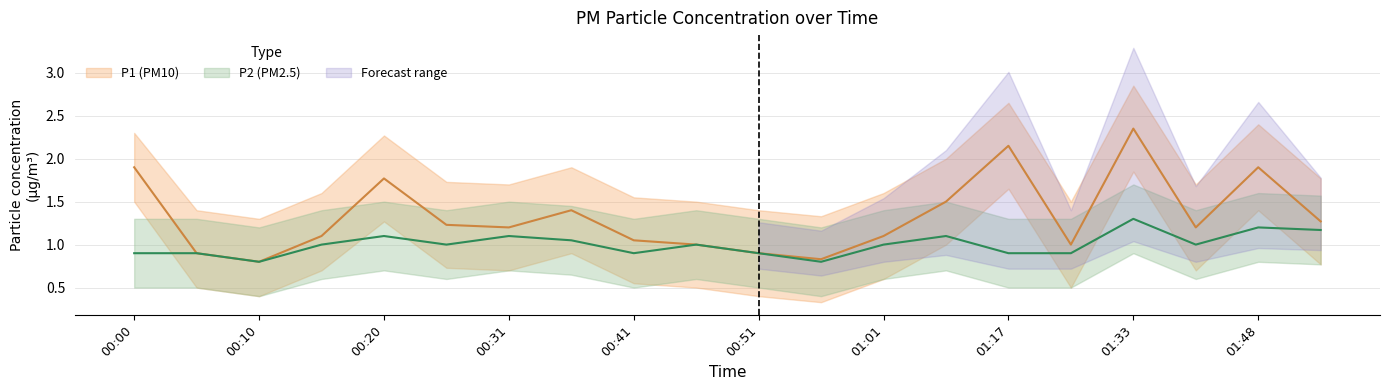

Reading right to left, what are all the values shown in this chart?

P1: 01:53=1.3	01:48=1.9	01:43=1.2	01:33=2.4	01:28=1.0	01:17=2.1	01:07=1.5	01:01=1.1	00:56=0.8	00:51=0.9	00:46=1.0	00:41=1.1	00:36=1.4	00:31=1.2	00:26=1.2	00:20=1.8	00:15=1.1	00:10=0.8	00:05=0.9	00:00=1.9
P2: 01:53=1.2	01:48=1.2	01:43=1.0	01:33=1.3	01:28=0.9	01:17=0.9	01:07=1.1	01:01=1.0	00:56=0.8	00:51=0.9	00:46=1.0	00:41=0.9	00:36=1.1	00:31=1.1	00:26=1.0	00:20=1.1	00:15=1.0	00:10=0.8	00:05=0.9	00:00=0.9
P1_upper: 01:53=1.8	01:48=2.4	01:43=1.7	01:33=2.9	01:28=1.5	01:17=2.6	01:07=2.0	01:01=1.6	00:56=1.3	00:51=1.4	00:46=1.5	00:41=1.6	00:36=1.9	00:31=1.7	00:26=1.7	00:20=2.3	00:15=1.6	00:10=1.3	00:05=1.4	00:00=2.3
P1_lower: 01:53=0.8	01:48=1.4	01:43=0.7	01:33=1.9	01:28=0.5	01:17=1.6	01:07=1.0	01:01=0.6	00:56=0.3	00:51=0.4	00:46=0.5	00:41=0.6	00:36=0.9	00:31=0.7	00:26=0.7	00:20=1.3	00:15=0.7	00:10=0.4	00:05=0.5	00:00=1.5
P2_upper: 01:53=1.6	01:48=1.6	01:43=1.4	01:33=1.7	01:28=1.3	01:17=1.3	01:07=1.5	01:01=1.4	00:56=1.2	00:51=1.3	00:46=1.4	00:41=1.3	00:36=1.4	00:31=1.5	00:26=1.4	00:20=1.5	00:15=1.4	00:10=1.2	00:05=1.3	00:00=1.3
P2_lower: 01:53=0.8	01:48=0.8	01:43=0.6	01:33=0.9	01:28=0.5	01:17=0.5	01:07=0.7	01:01=0.6	00:56=0.4	00:51=0.5	00:46=0.6	00:41=0.5	00:36=0.7	00:31=0.7	00:26=0.6	00:20=0.7	00:15=0.6	00:10=0.4	00:05=0.5	00:00=0.5